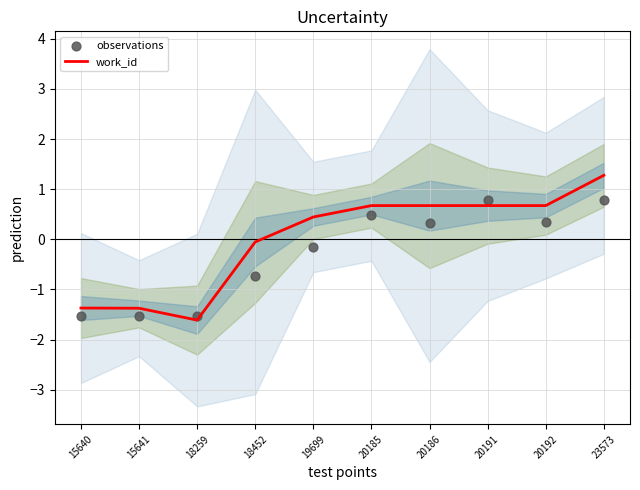

Is the value of work_id at 20186 greater than the value of observations at 19699?

Yes